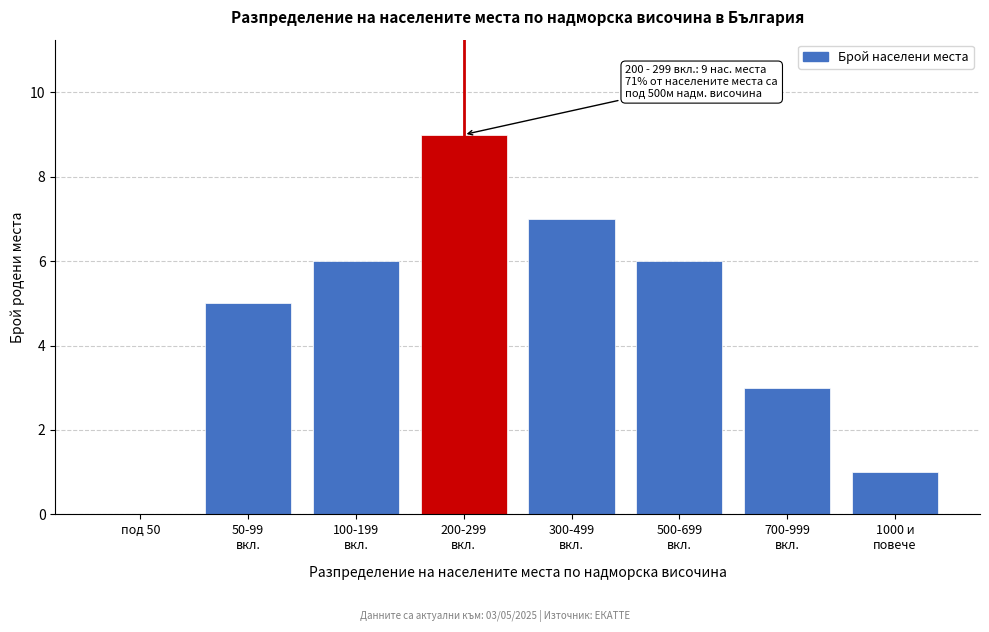

What is the sum of all values?

37